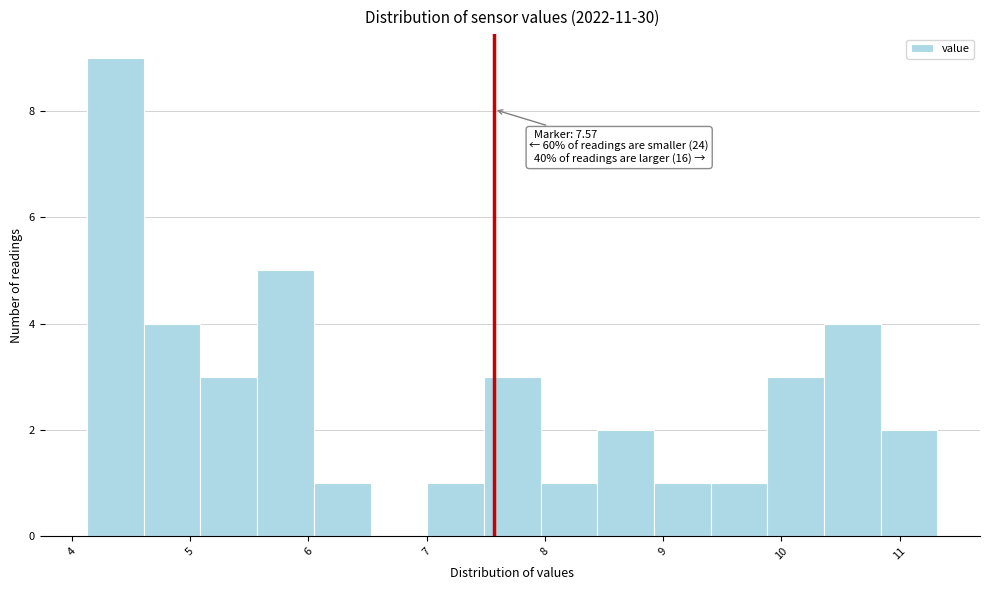

Which range on the x-axis has the tallest bar?

4.1 to 4.6